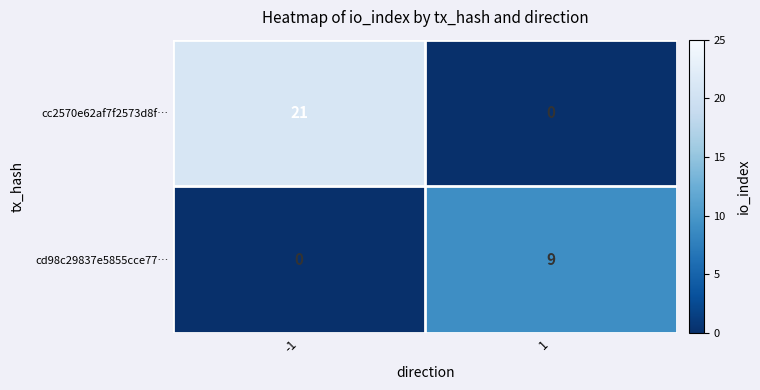

What is the sum of the cc2570e62af7f2573d8f… values at 1 and -1?

21